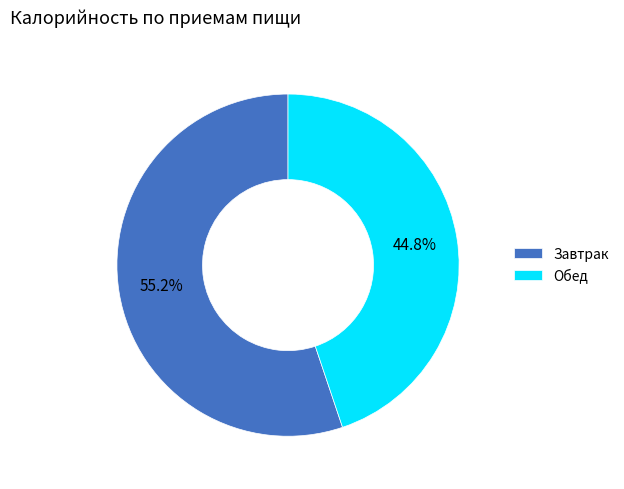

What is the total percentage of Завтрак and Обед?

100.0%